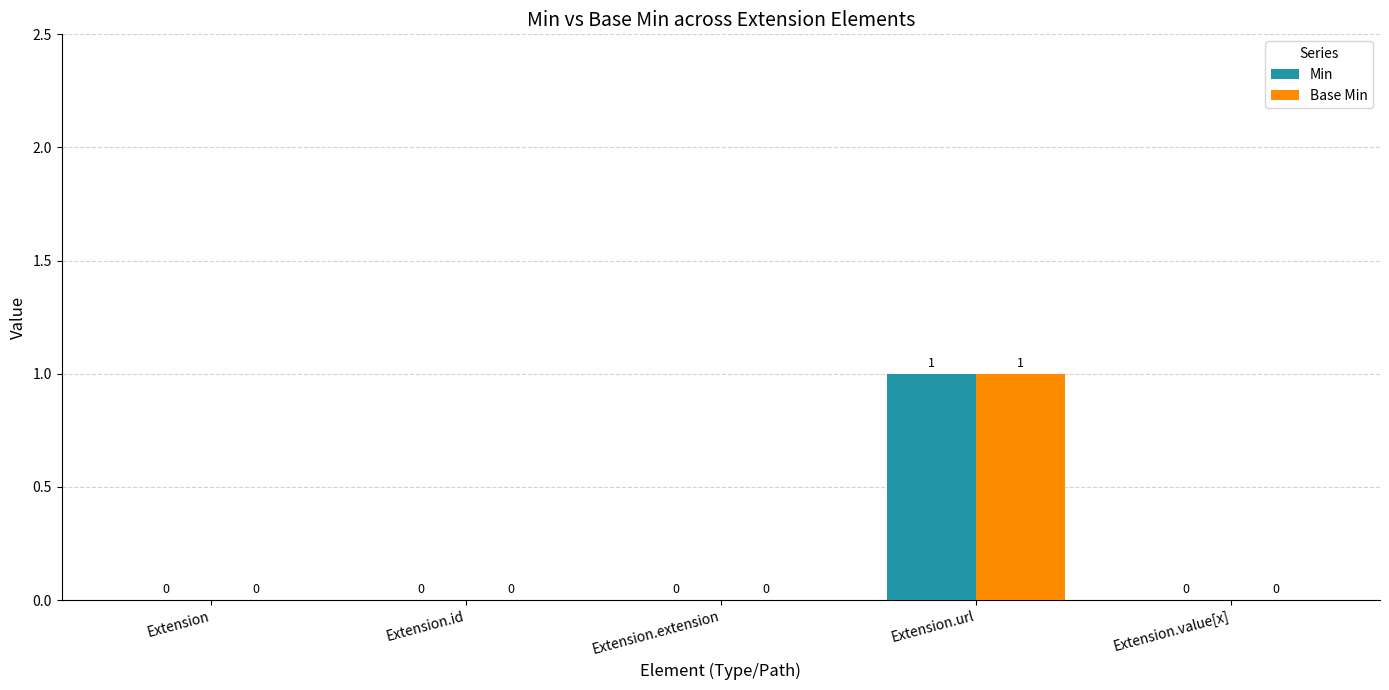

Reading left to right, what are all the values shown in this chart?

Min: Extension=0	Extension.id=0	Extension.extension=0	Extension.url=1	Extension.value[x]=0
Base Min: Extension=0	Extension.id=0	Extension.extension=0	Extension.url=1	Extension.value[x]=0